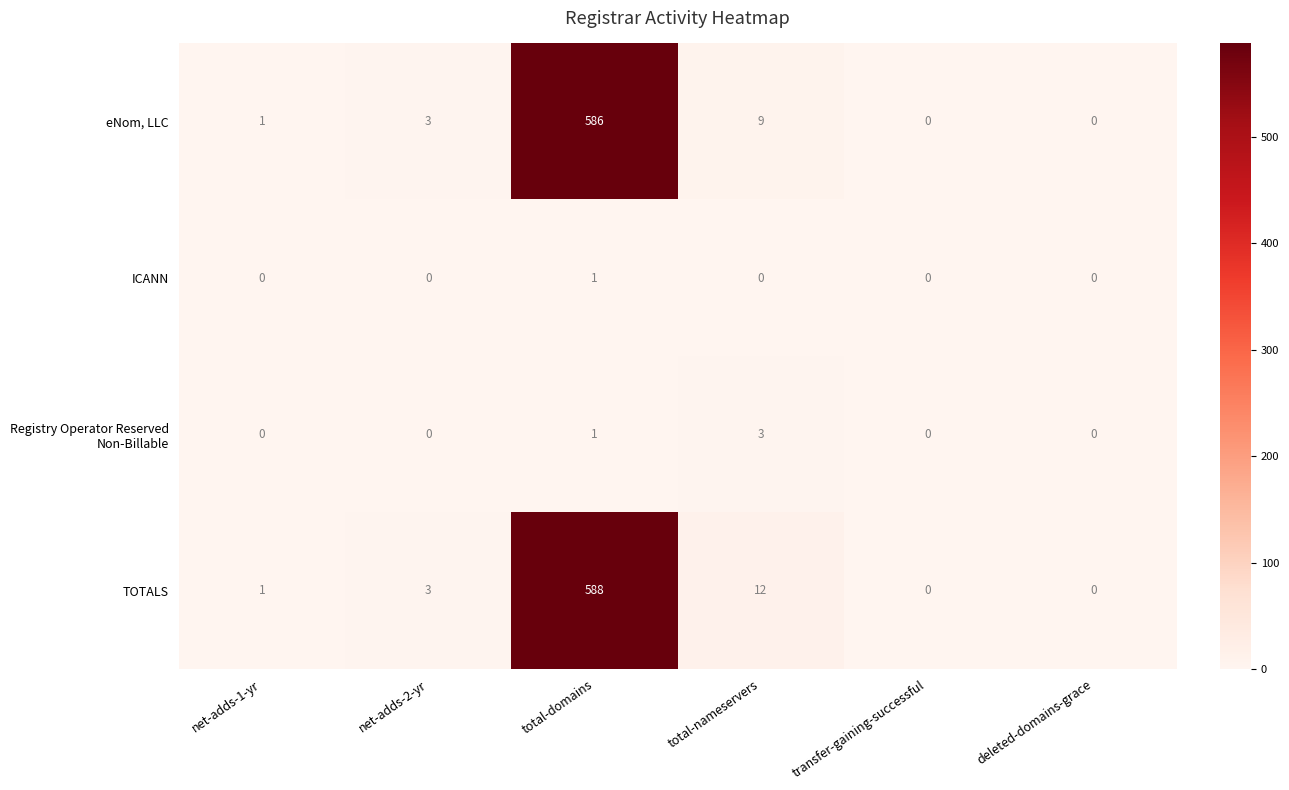

Which series has the largest total across all categories?

TOTALS